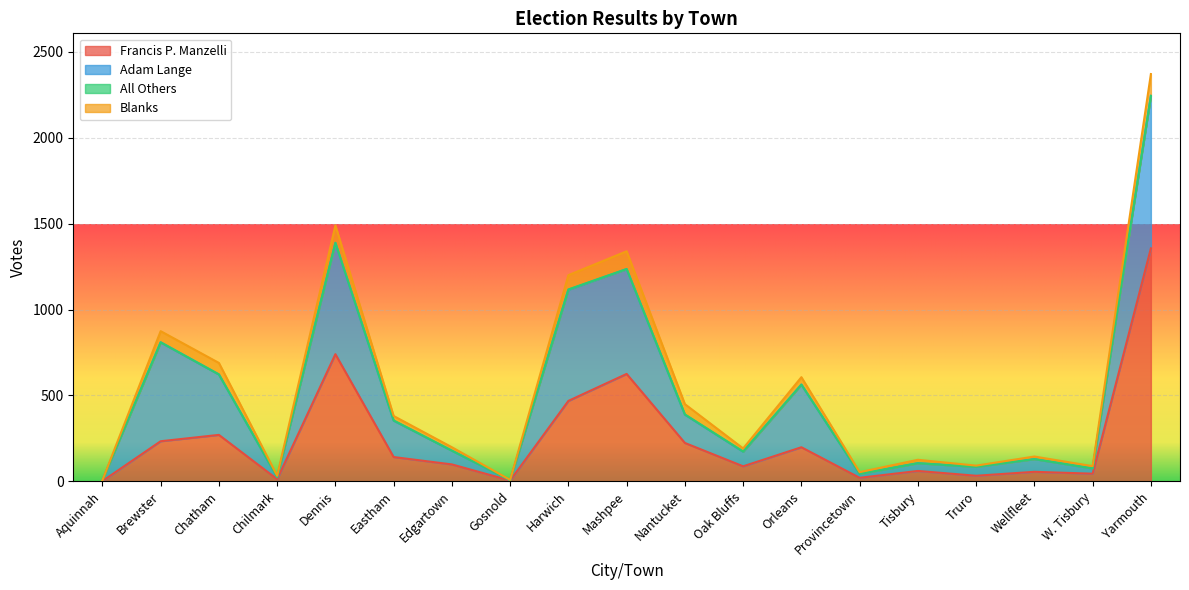

True or false: Adam Lange and All Others cross at least once.

False